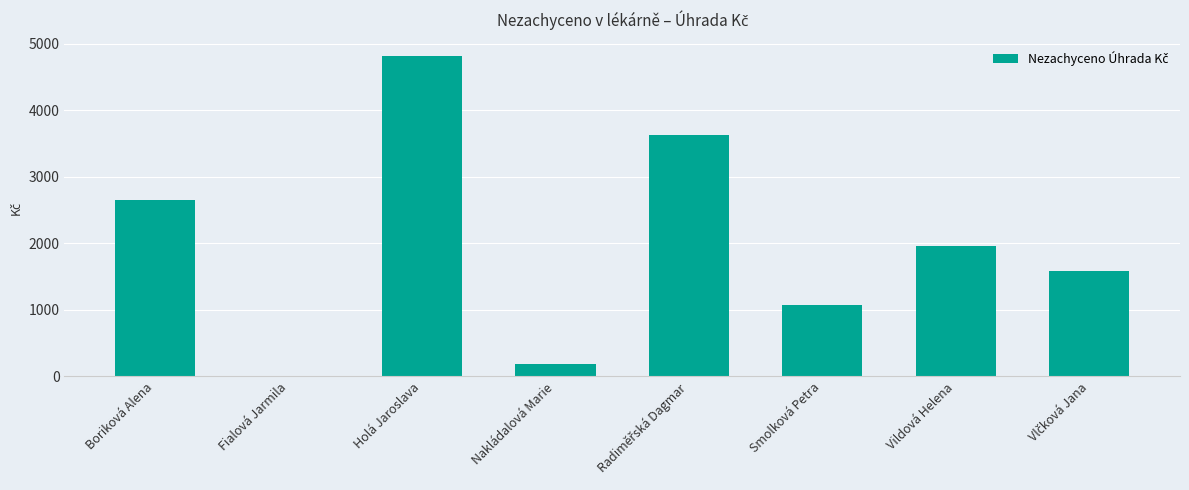

Count the number of data series in this chart.

1